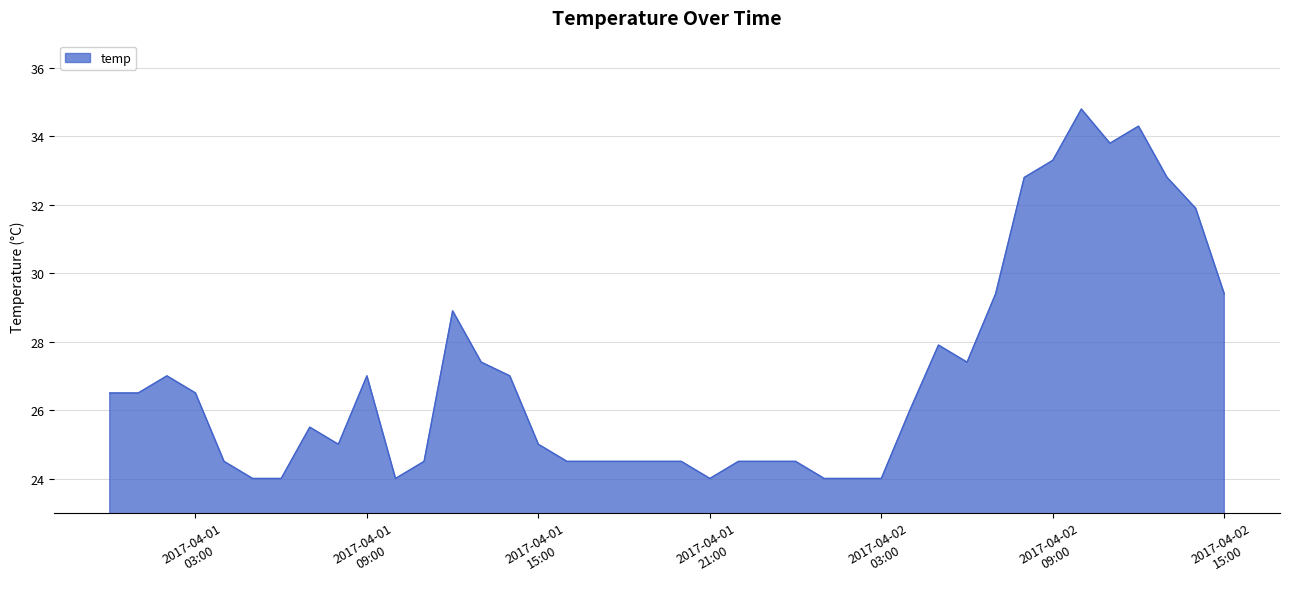

Does the chart display data point markers on the line(s)?

No